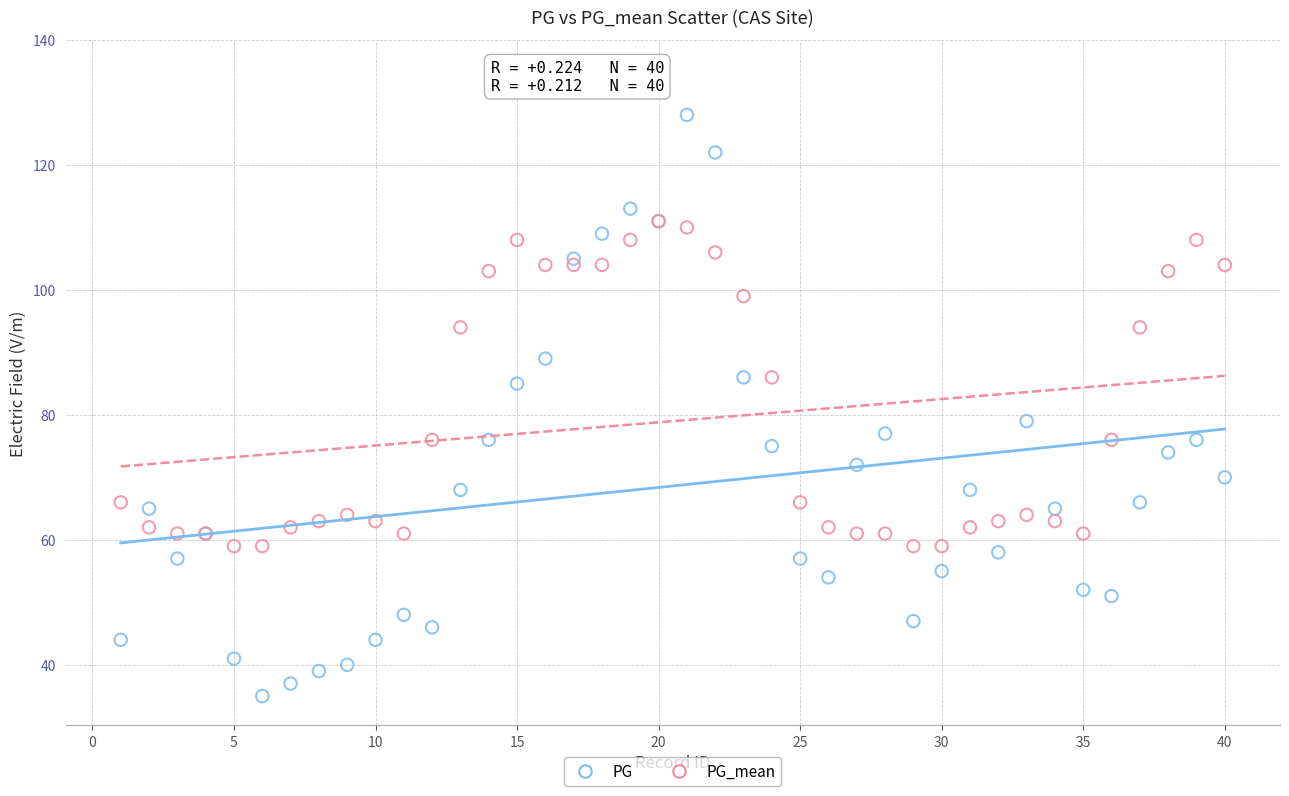

In the PG series, what Y value is closest to 81?

79